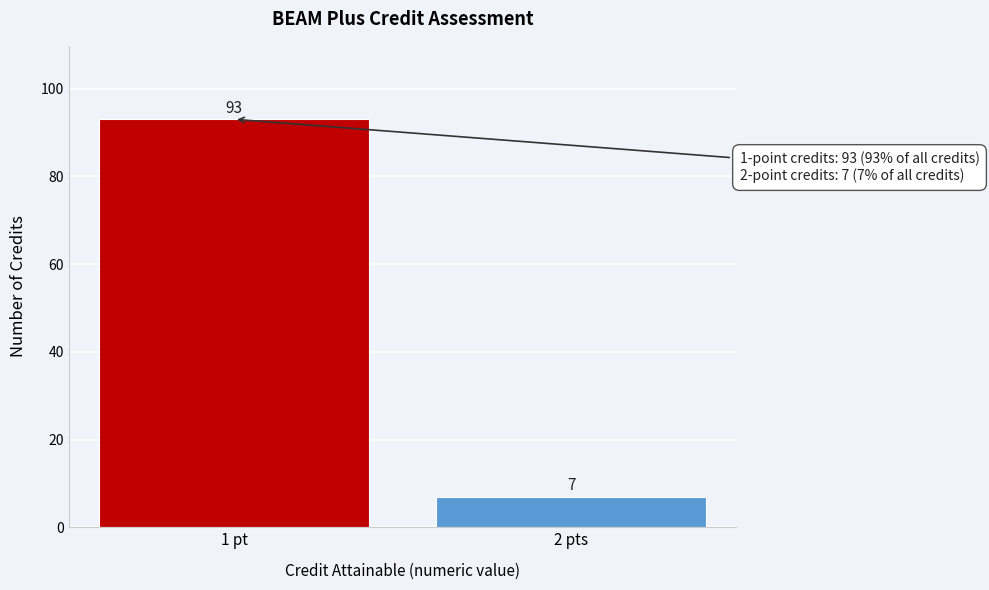

Reading right to left, extract all data points from this chart.

7	93